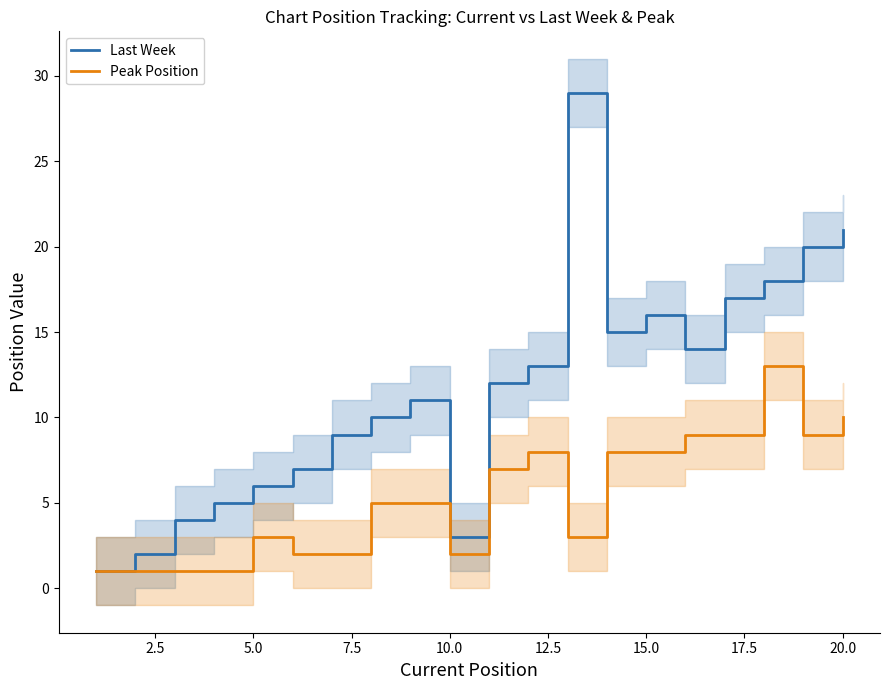

What is the highest value of the Last Week series?

29